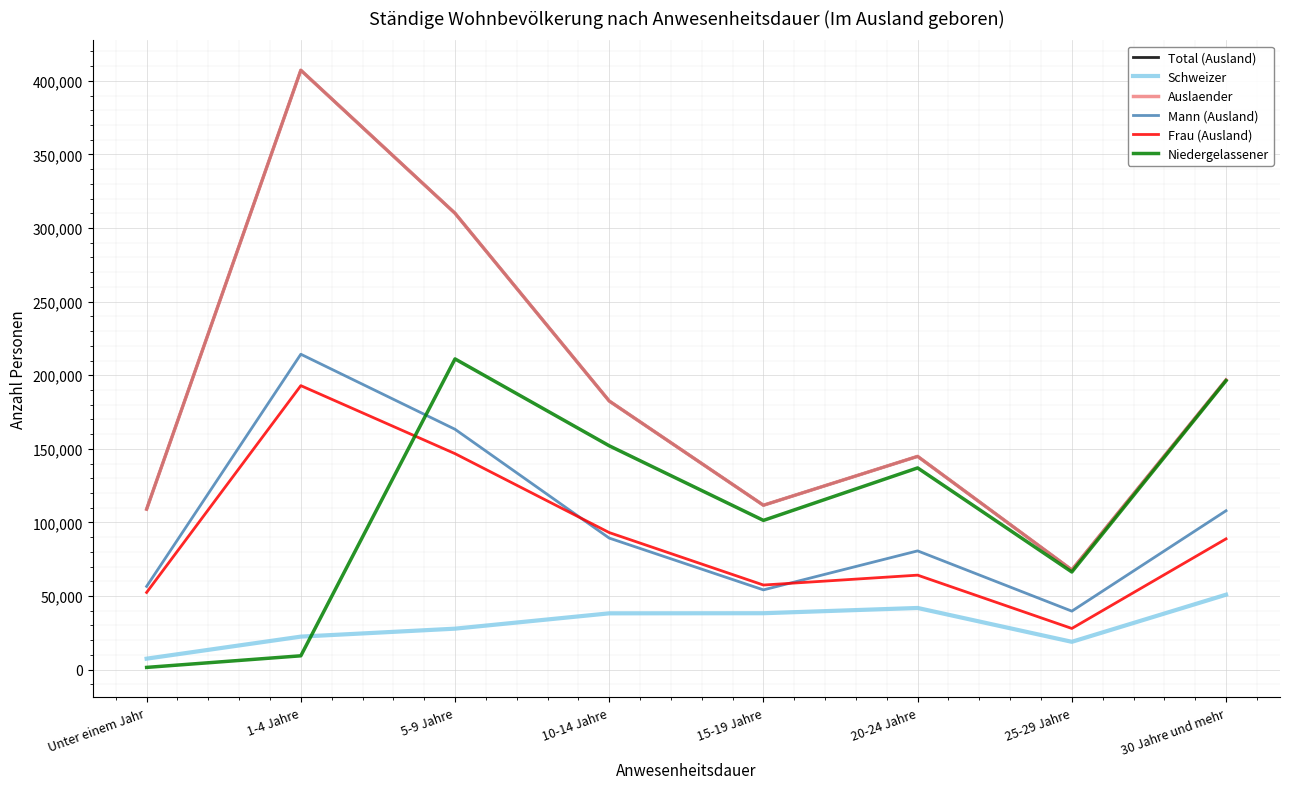

Which category has the lowest value across all series?

Unter einem Jahr